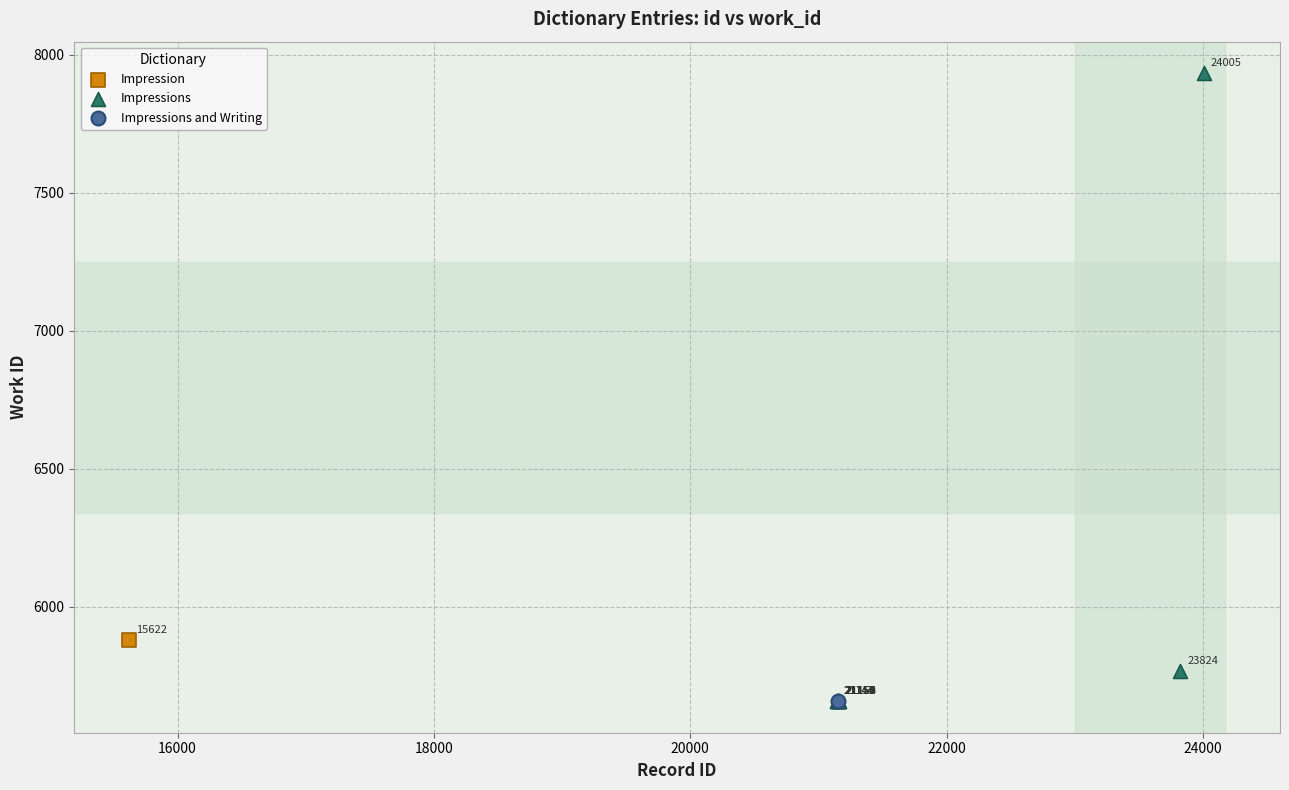

What are all the series names shown in the legend?

Impression, Impressions, Impressions and Writing